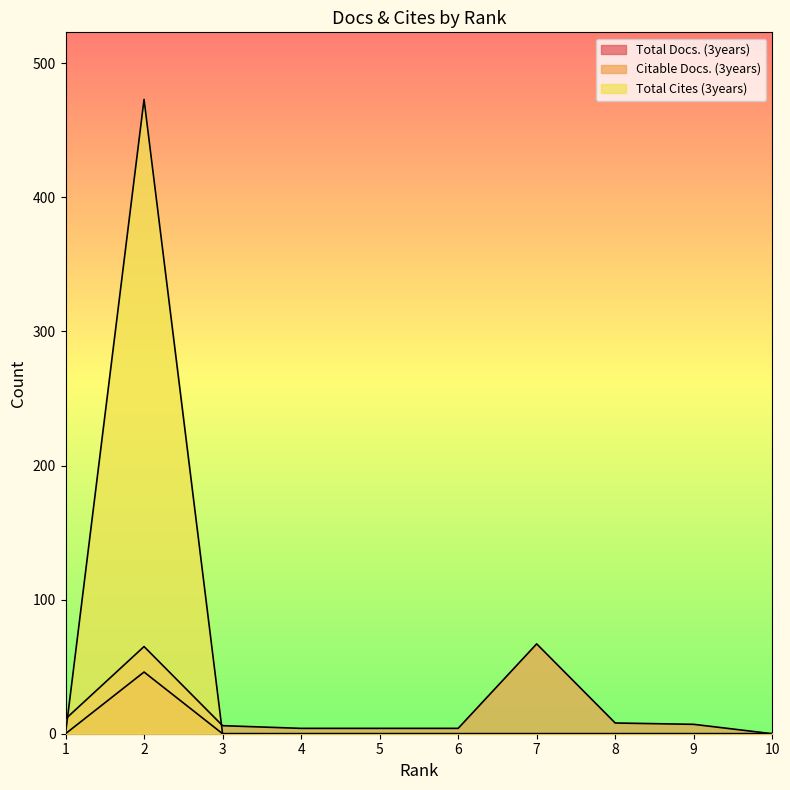

At 3, list the series in order from smallest to largest.

Total Docs. (3years), Total Cites (3years), Citable Docs. (3years)